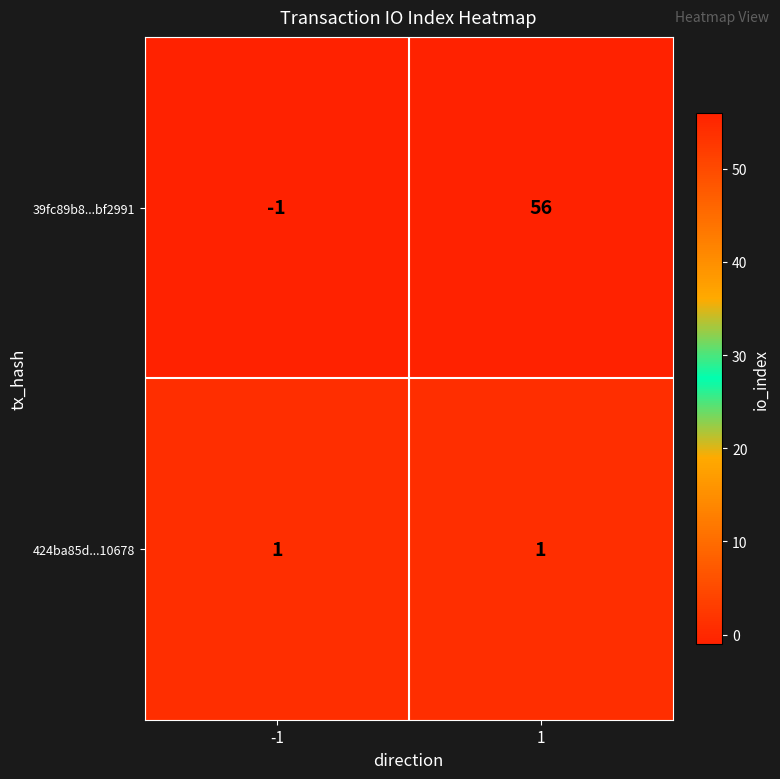

Reading right to left, extract all data points from this chart.

39fc89b8...bf2991: 56	-1
424ba85d...10678: 1	1